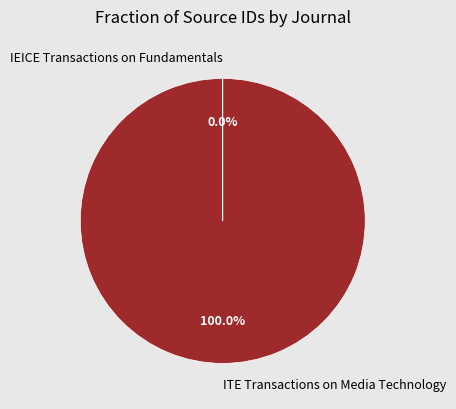

Which slice is the largest?

ITE Transactions on Media Technology